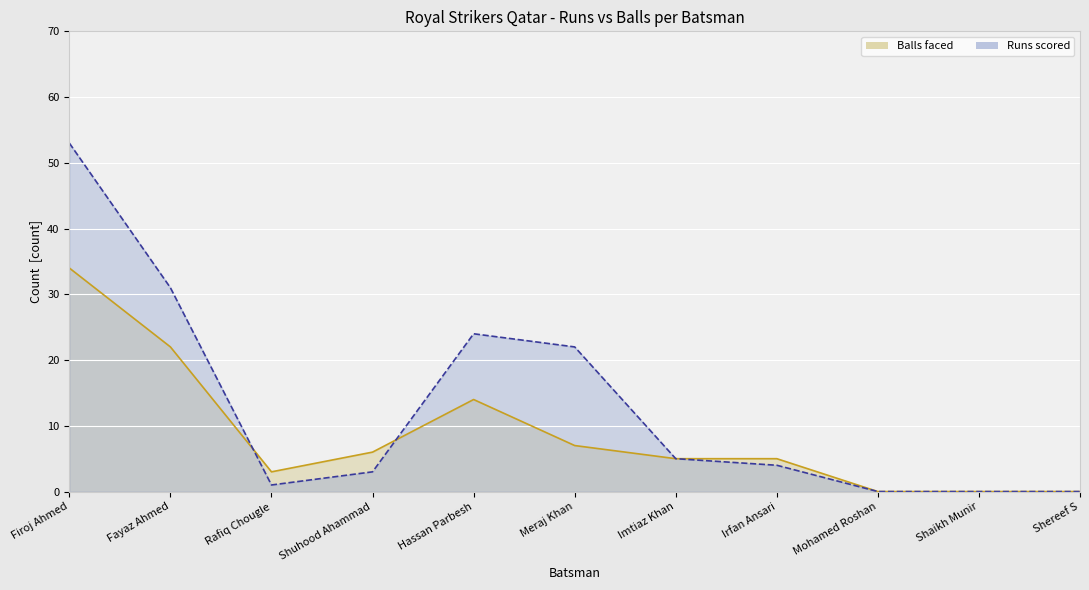

What is the value of the Balls point at the 5th from the left?

14